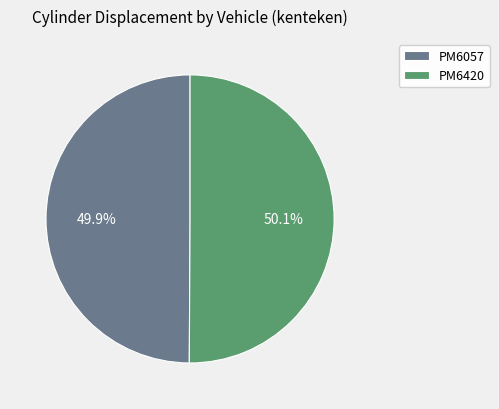

Is there any slice that represents more than half of the pie?

Yes